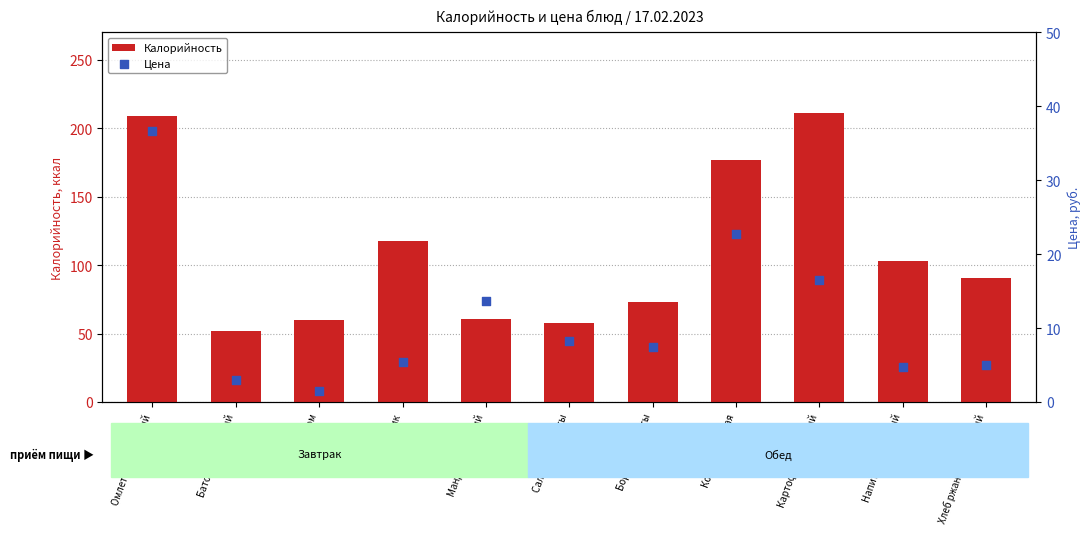

Is the value of Калорийность at Салат из капусты greater than the value of Цена at Напиток лимонный?

Yes